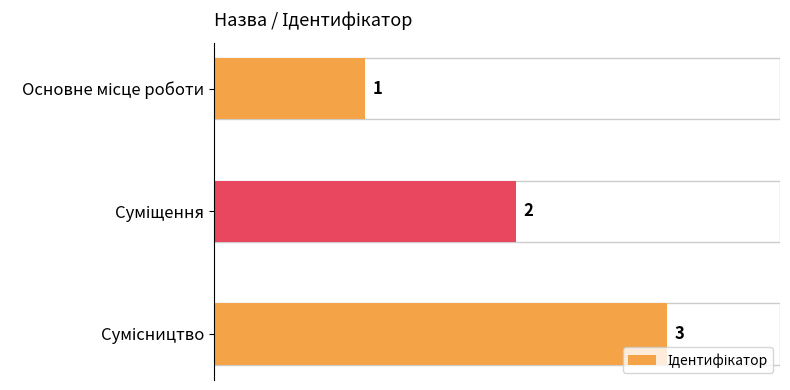

What is the value of the 3rd bar from the top?

3